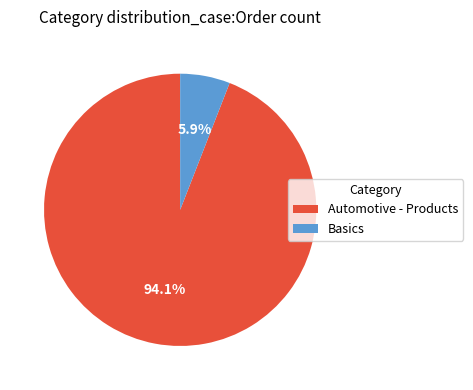

The Basics slice represents 1% of the pie. True or false?

False